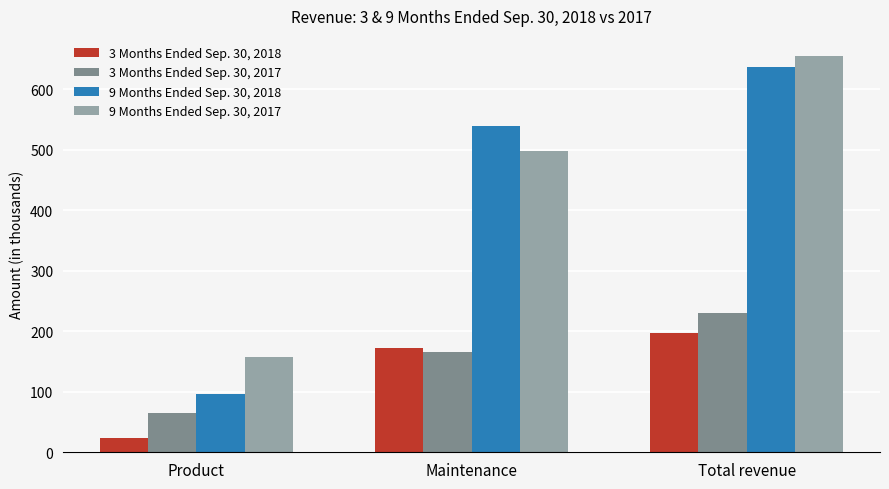

What are all the series names shown in the legend?

3 Months Ended Sep. 30, 2018, 3 Months Ended Sep. 30, 2017, 9 Months Ended Sep. 30, 2018, 9 Months Ended Sep. 30, 2017